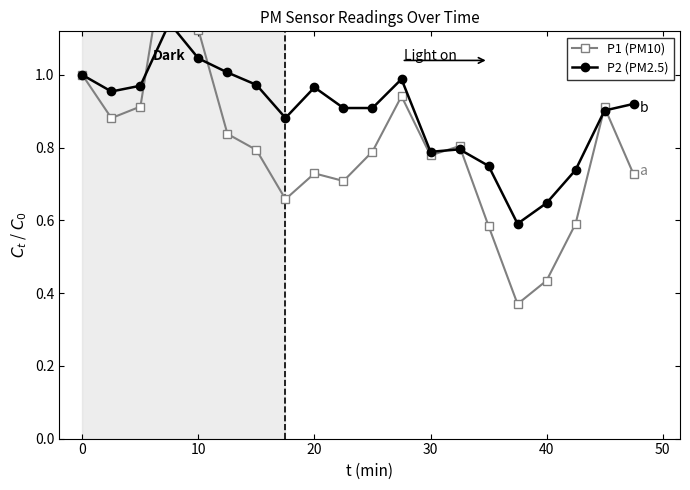

List the series in order of their peak value, lowest first.

P2 (PM2.5), P1 (PM10)